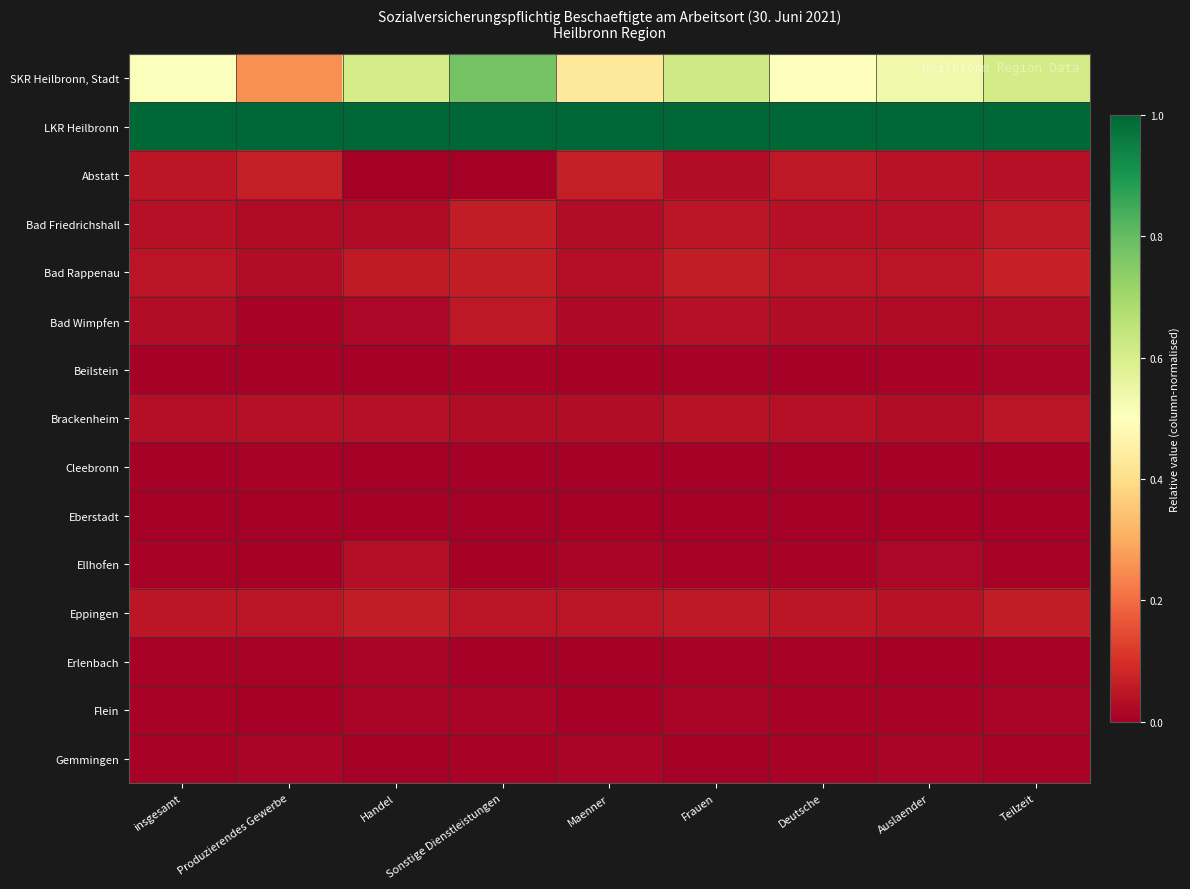

At which category is the sum across all series the highest?

Sonstige Dienstleistungen